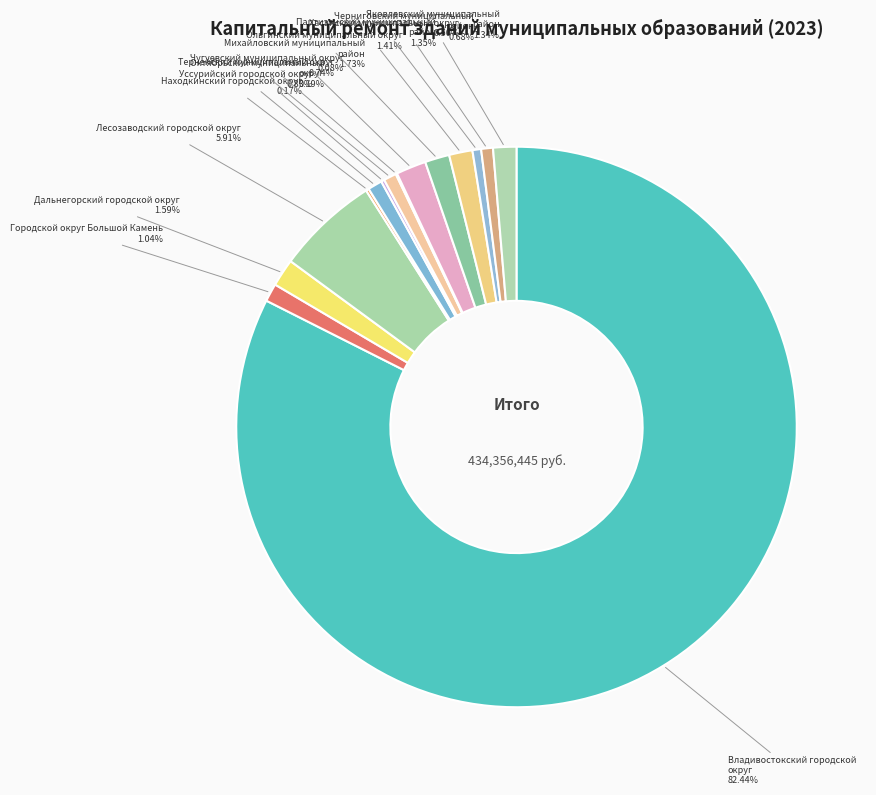

What is the majority slice?

Владивостокский городской округ